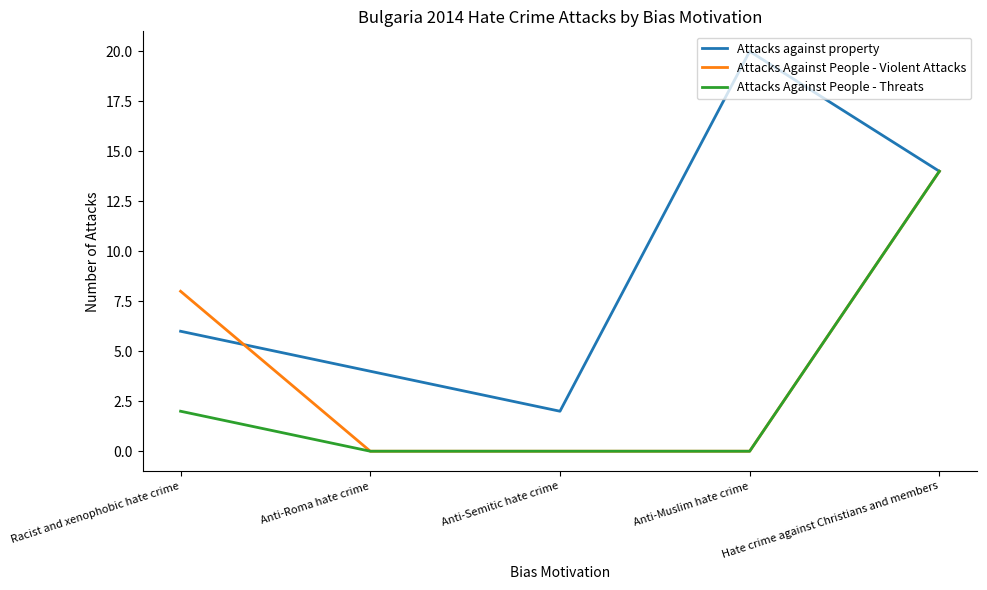

True or false: Attacks Against People - Threats has more than 1 interior local peaks.

False